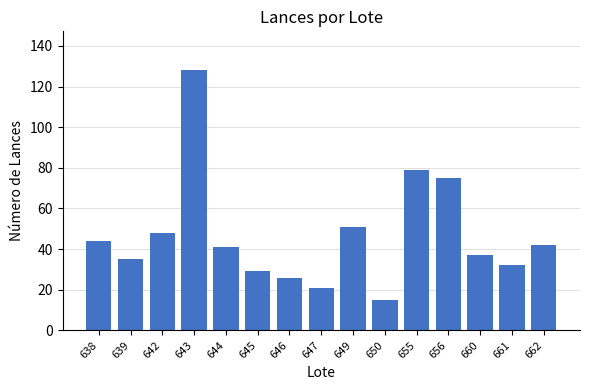

True or false: the data shows 104 at 655.

False